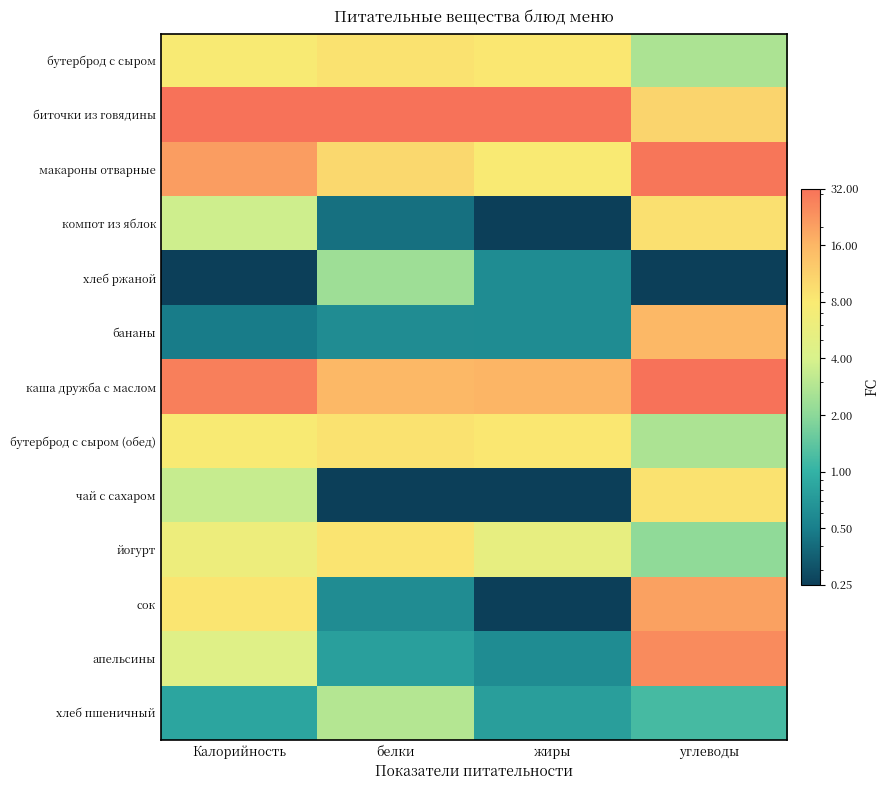

Which category has the highest value across all series?

Калорийность